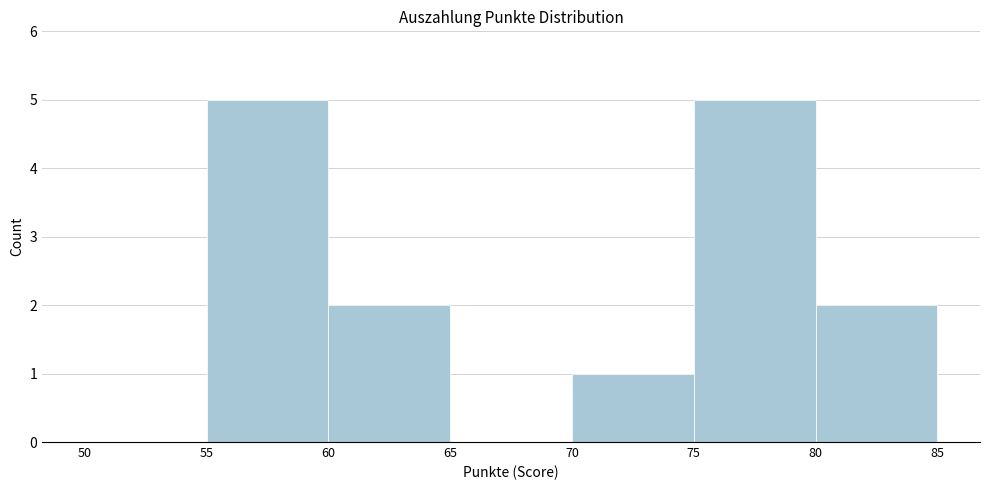

Reading left to right, transcribe this chart: for each bar, give the range it covers on the x-axis and its height. The values are not printed on the chart, so give them approximately, as read against the axis.

50 to 55: 0
55 to 60: 5
60 to 65: 2
65 to 70: 0
70 to 75: 1
75 to 80: 5
80 to 85: 2